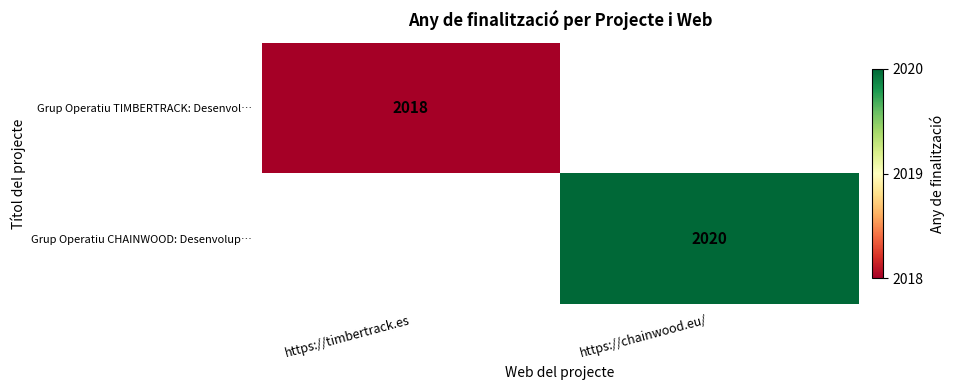

Is it true that Grup Operatiu TIMBERTRACK: Desenvol… equals 2018 at https://timbertrack.es?

True